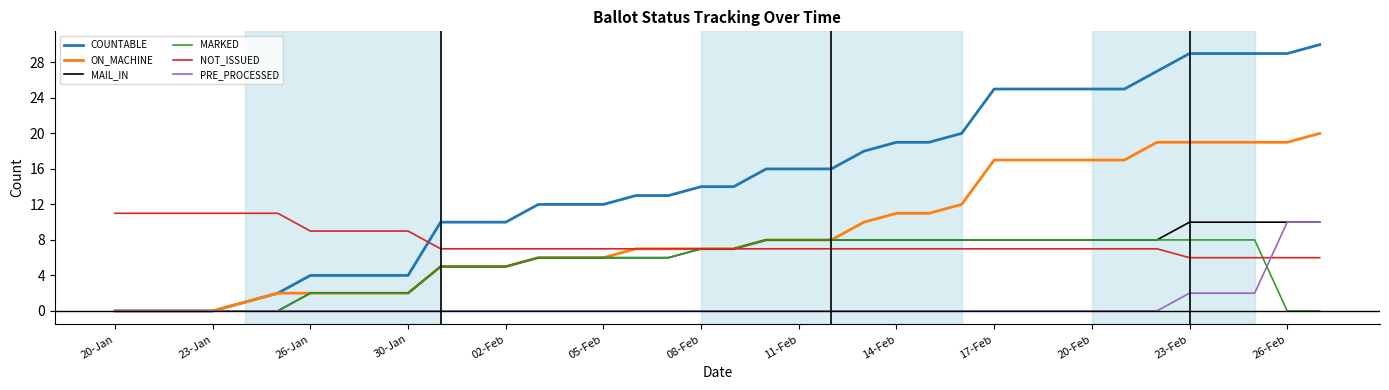

Which series has the widest spread of values?

COUNTABLE